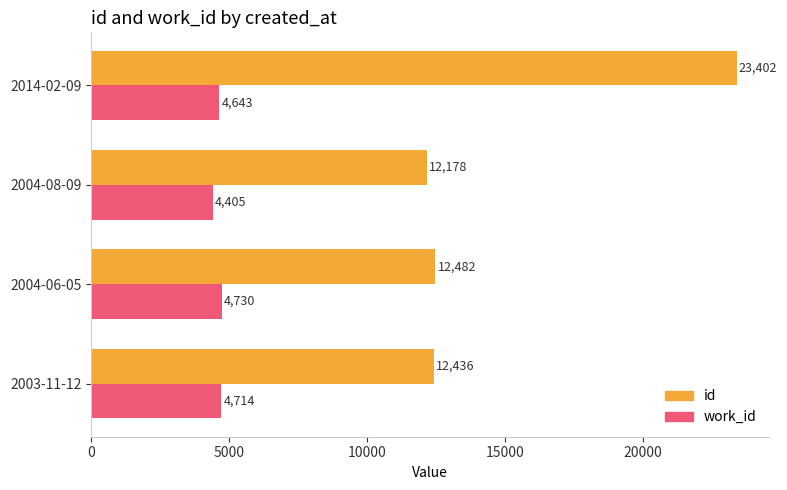

What is the sum of the id values at 2003-11-12 and 2014-02-09?

35838.0